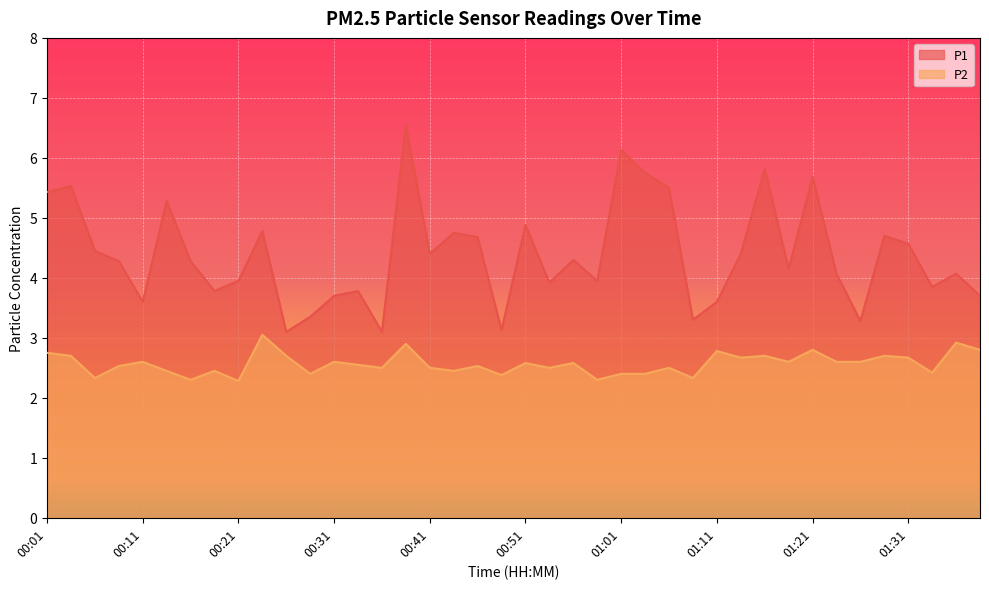

Reading left to right, what are all the values shown in this chart?

P1: 5.4	5.5	4.5	4.3	3.6	5.3	4.3	3.8	4.0	4.8	3.1	3.4	3.7	3.8	3.1	6.5	4.4	4.8	4.7	3.1	4.9	3.9	4.3	4.0	6.1	5.8	5.5	3.3	3.6	4.4	5.8	4.2	5.7	4.1	3.3	4.7	4.6	3.9	4.1	3.7
P2: 2.8	2.7	2.3	2.5	2.6	2.5	2.3	2.5	2.3	3.0	2.7	2.4	2.6	2.5	2.5	2.9	2.5	2.5	2.5	2.4	2.6	2.5	2.6	2.3	2.4	2.4	2.5	2.3	2.8	2.7	2.7	2.6	2.8	2.6	2.6	2.7	2.7	2.4	2.9	2.8